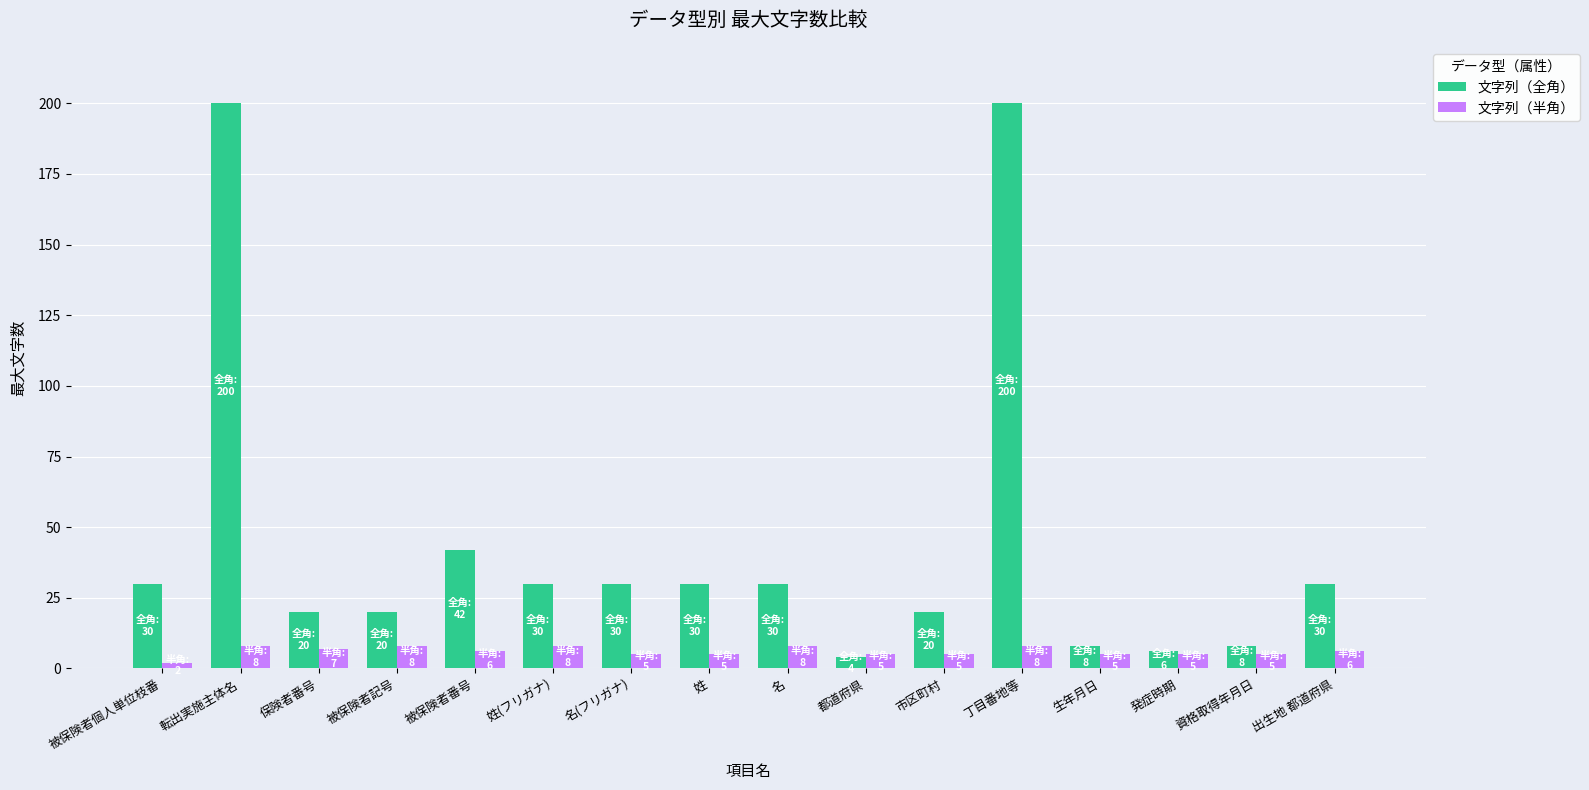

What is the label of the 3rd bar from the right?

発症時期